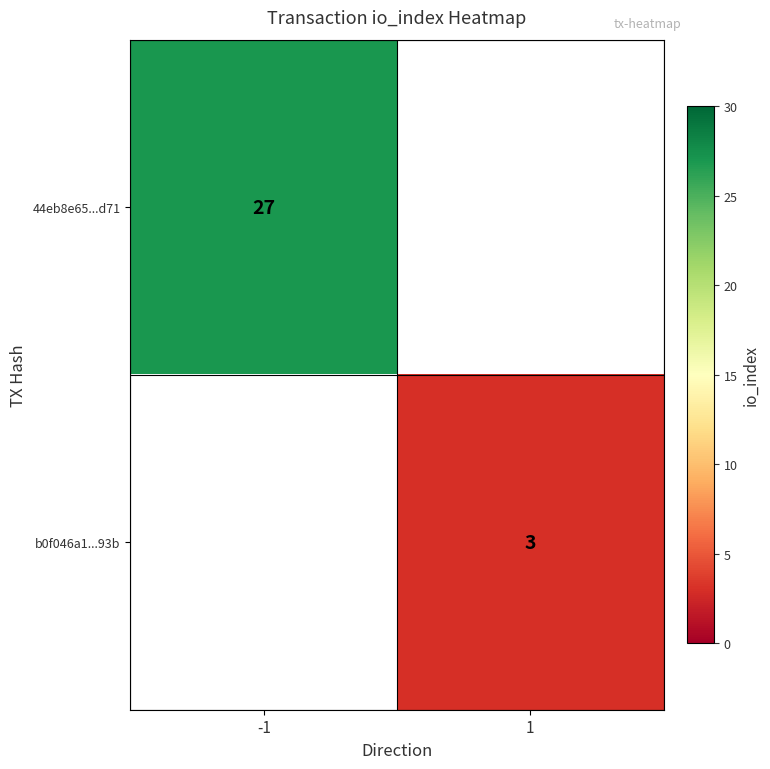

Is it true that 44eb8e65...d71 equals 38.5 at -1?

False